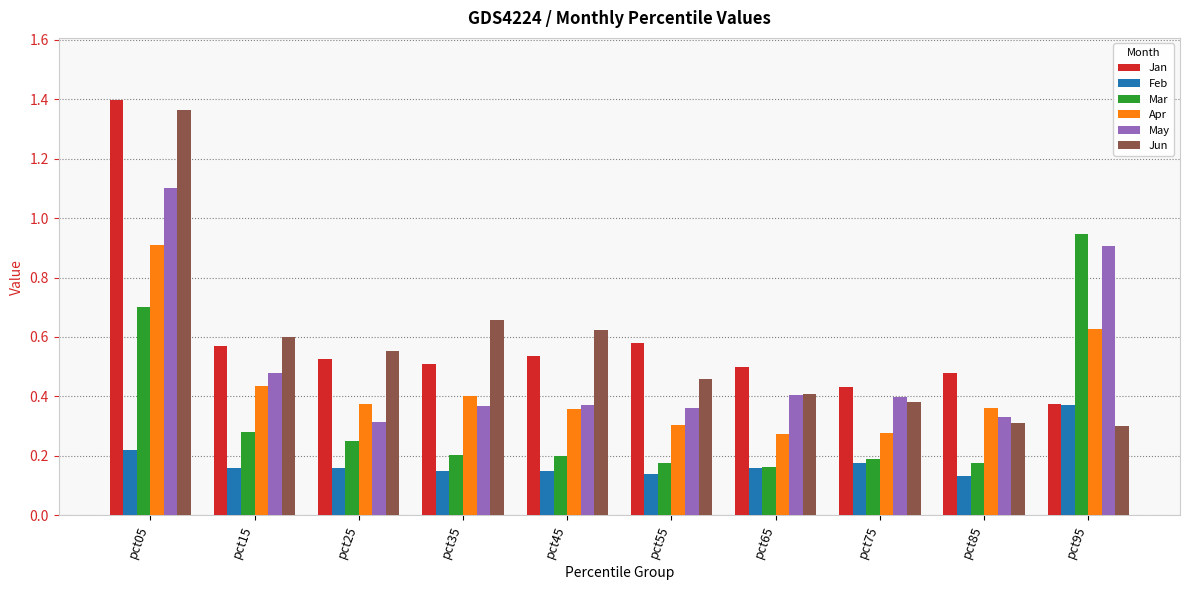

Which series has the widest spread of values?

Jun